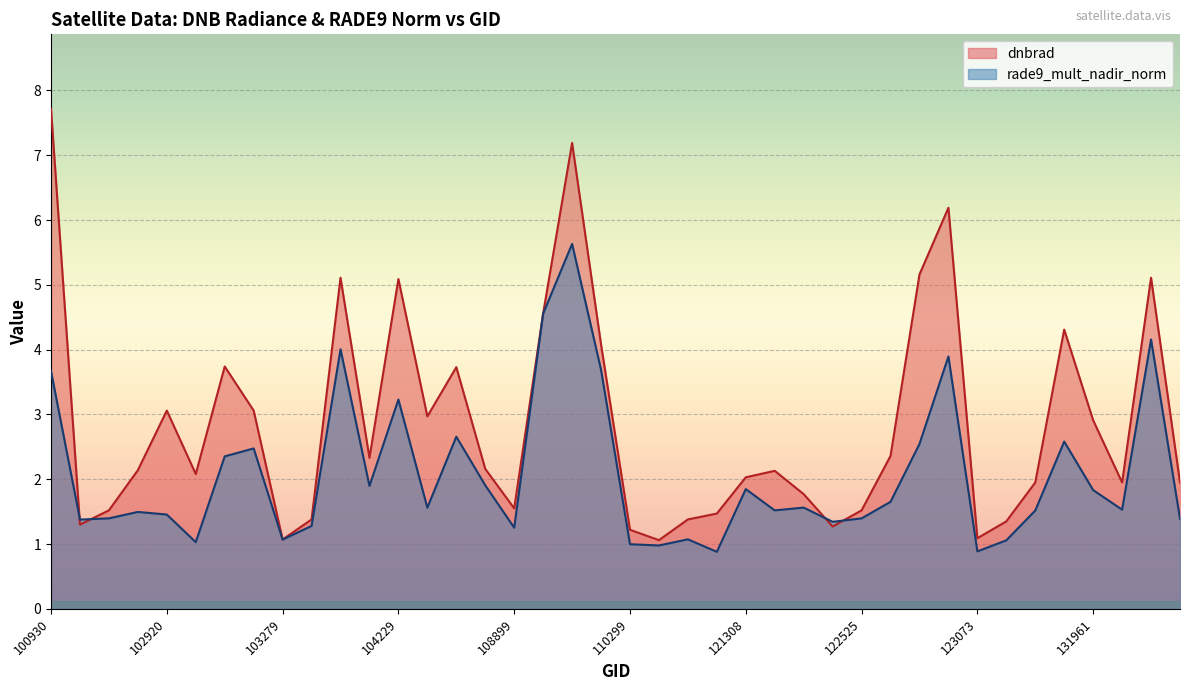

Rank the categories by dnbrad value from highest to lowest.

100930, 109780, 122895, 122884, 103761, 132669, 104229, 109072, 131947, 110127, 103040, 104355, 102920, 103160, 104236, 131961, 122710, 104112, 108015, 102912, 122002, 103032, 121308, 131768, 132136, 133040, 122178, 108899, 102792, 122525, 115500, 103397, 115378, 123966, 102671, 122346, 110299, 123073, 103279, 115265